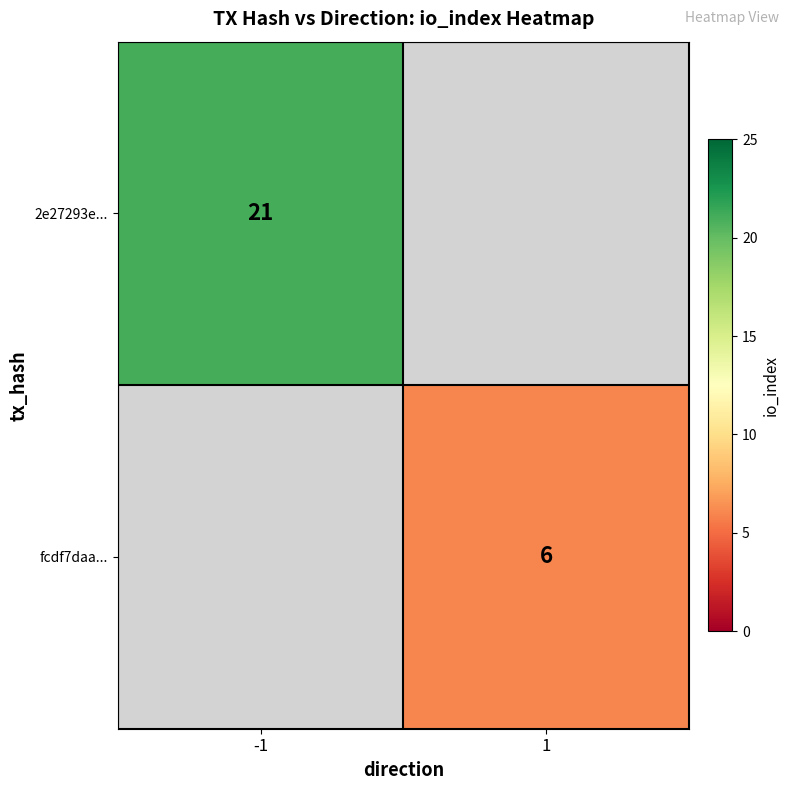

Is it true that 2e27293e... equals 9 at -1?

False